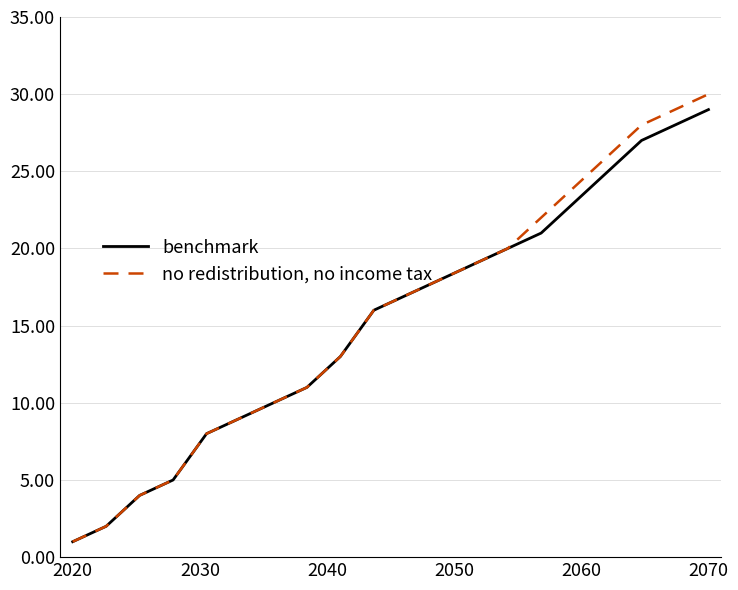

True or false: no redistribution, no income tax has more than 0 interior local peaks.

False